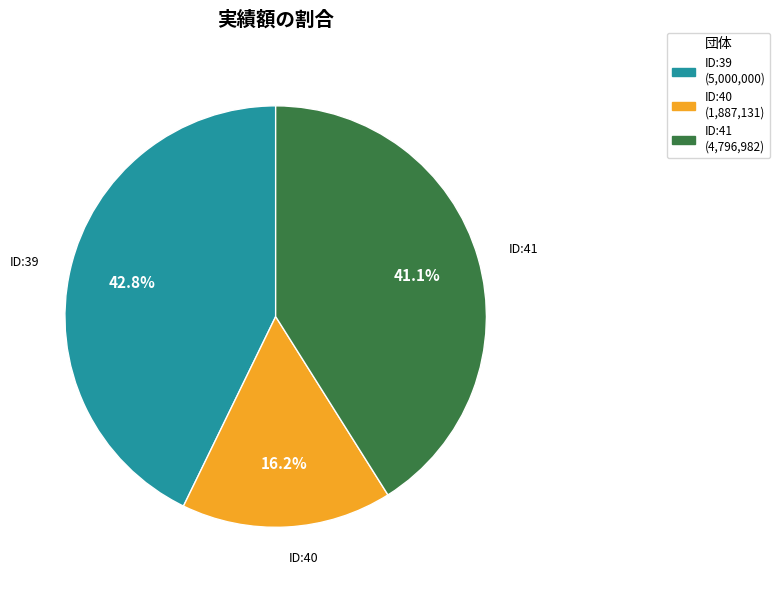

Does any single category account for the majority?

No